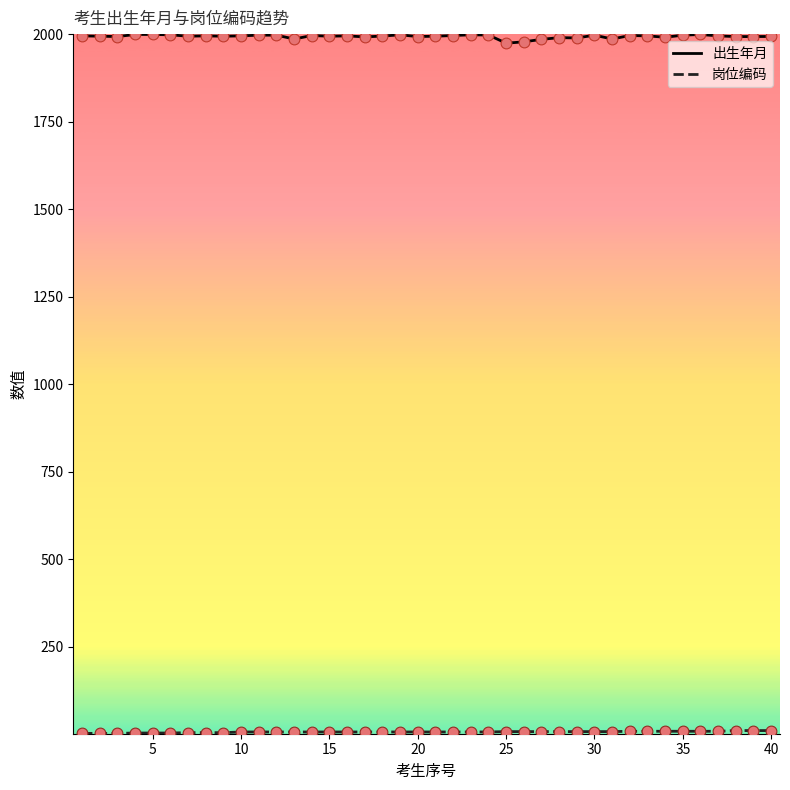

What is the lowest value of the 出生年月 series?

1975.1